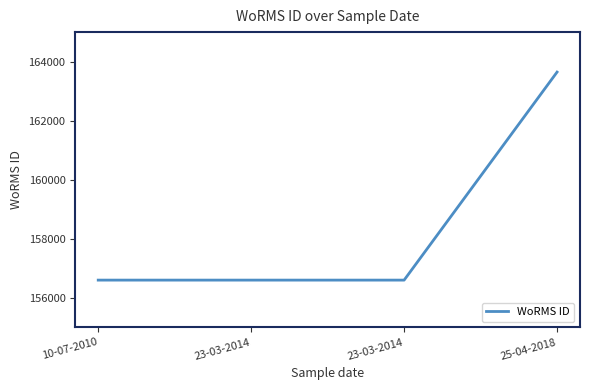

Reading left to right, transcribe all the data shown in this chart.

10-07-2010=156598	23-03-2014=156598	23-03-2014=156598	25-04-2018=163646